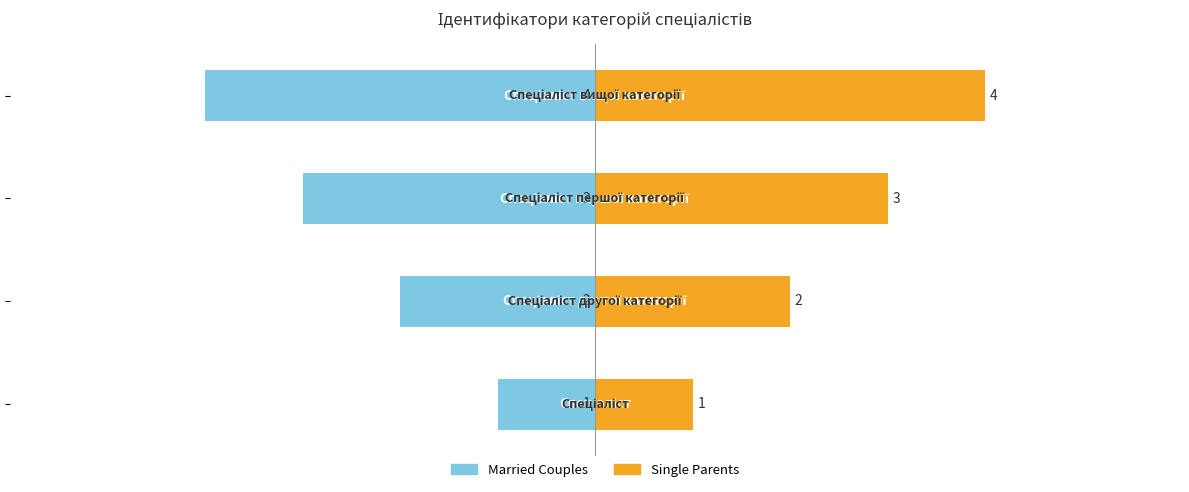

How many bars are there in each group?

2